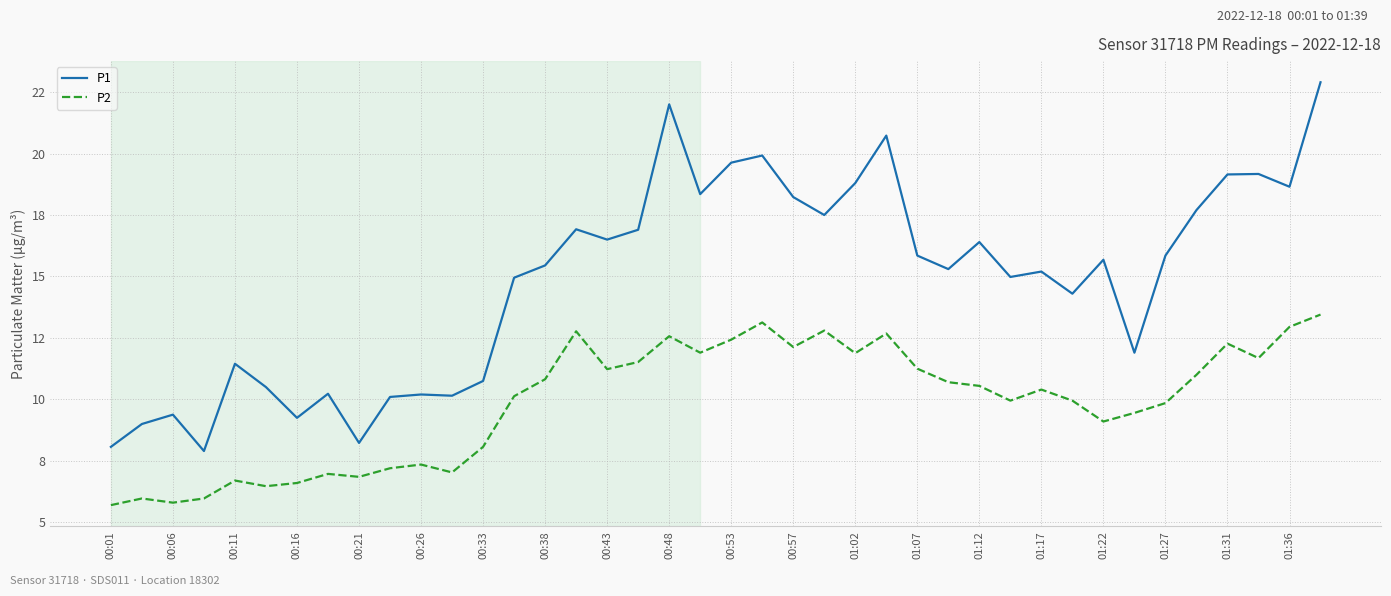

What are all the series names shown in the legend?

P1, P2